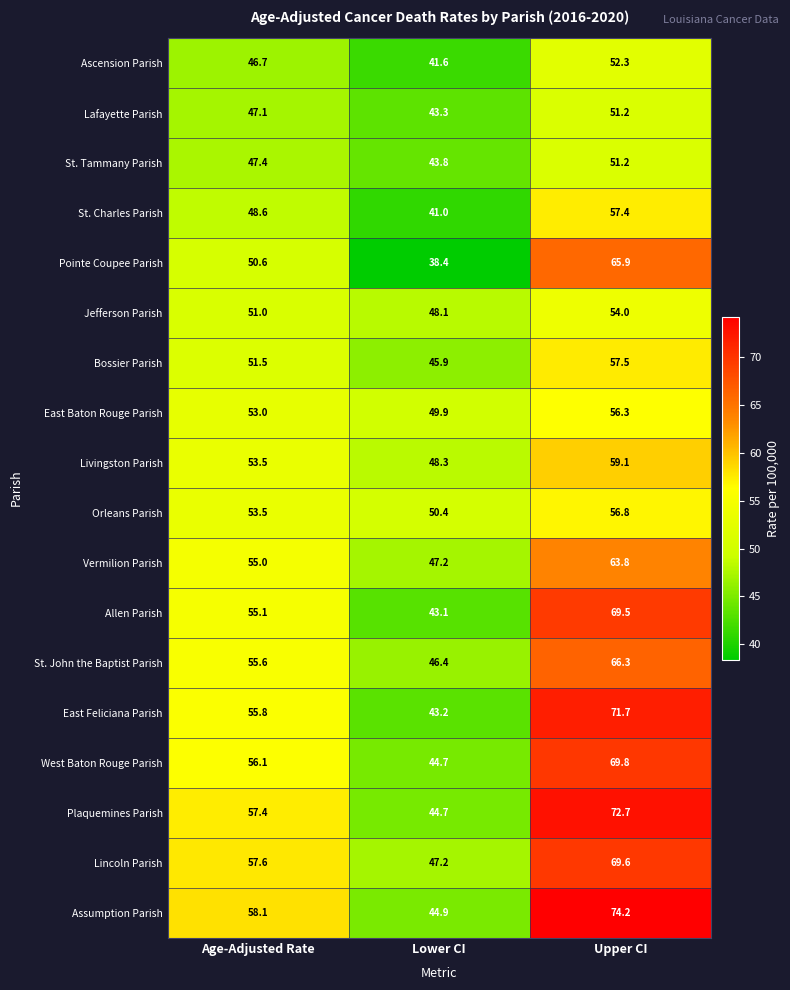

Which category has the highest value in the St. John the Baptist Parish series?

Upper CI